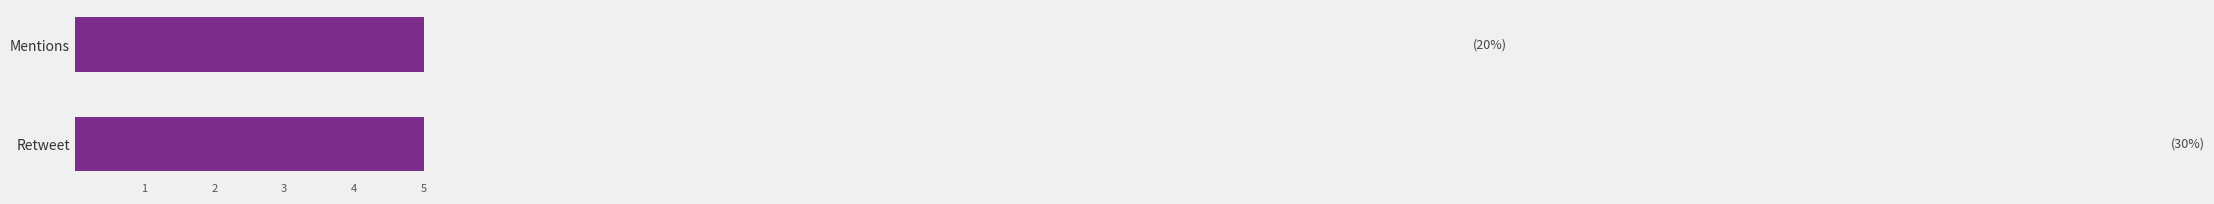

Reading left to right, transcribe all the data shown in this chart.

30	20